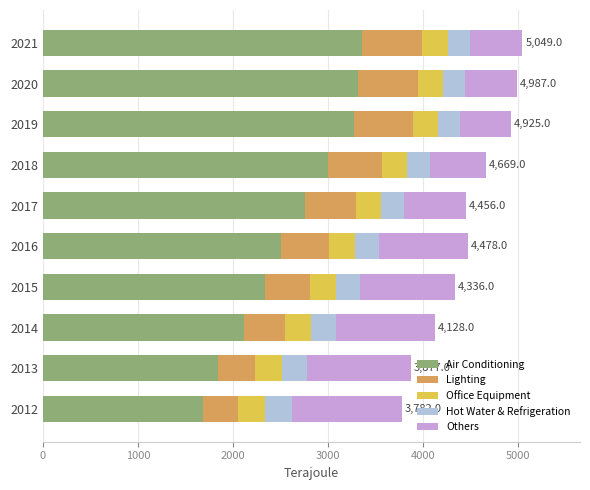

True or false: Air Conditioning has a value of 3266 at 2014.

False